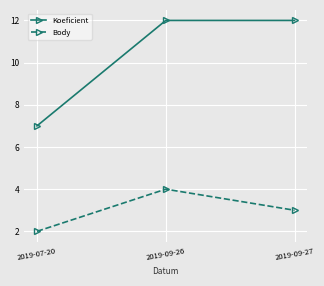

Which series has the largest range (max minus min)?

Koeficient